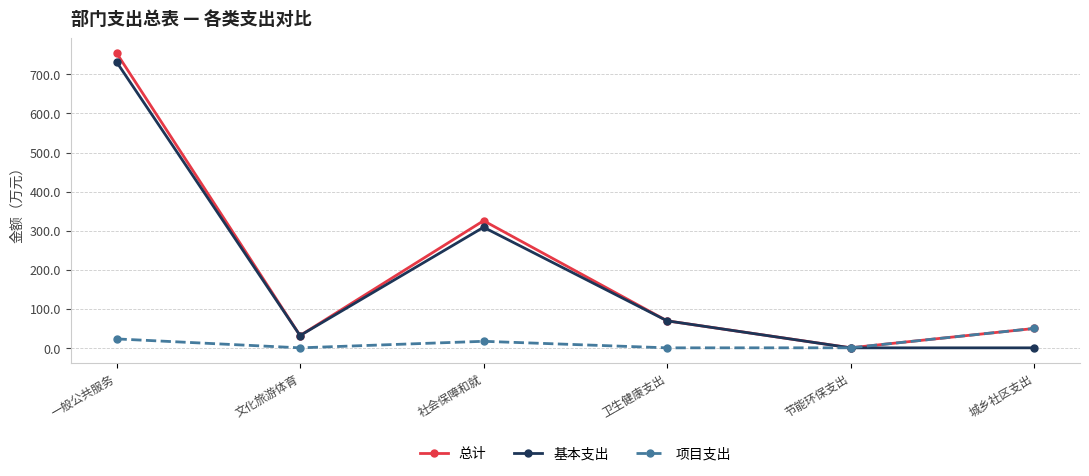

What is the difference between the highest and lowest values at 节能环保支出?

0.1